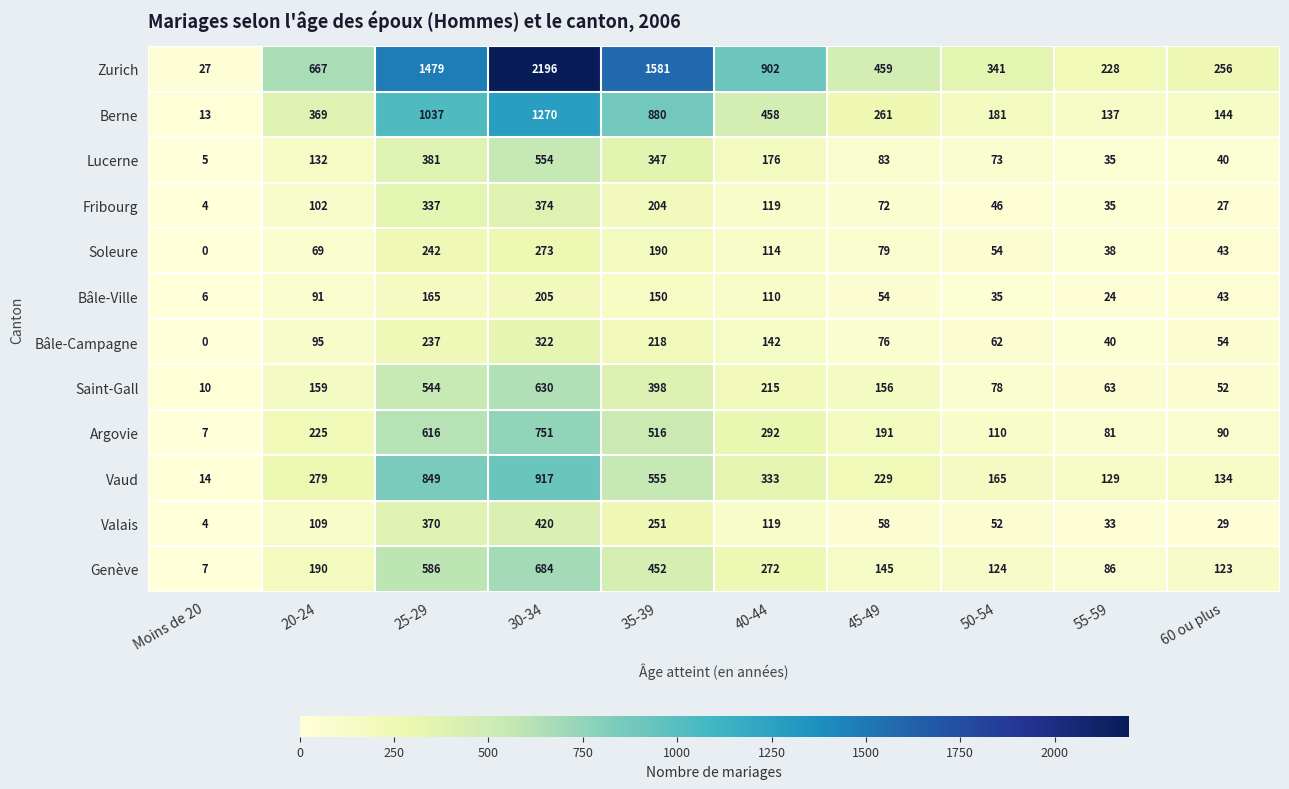

At which label is Lucerne closest to 279?

35-39